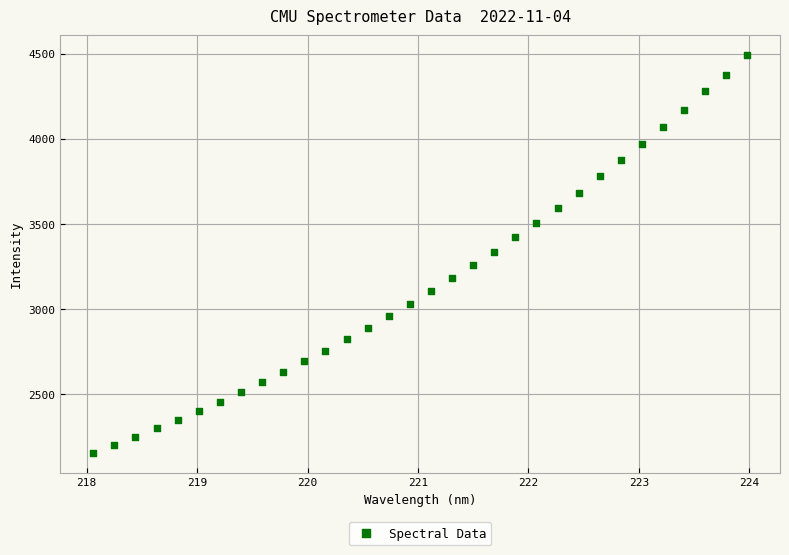

What is the range of Y values (max minus min)?

2333.5